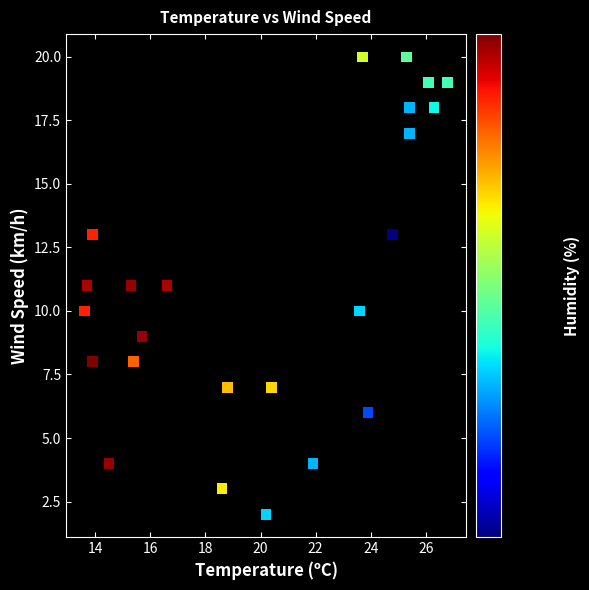

What is the range of Y values (max minus min)?

18